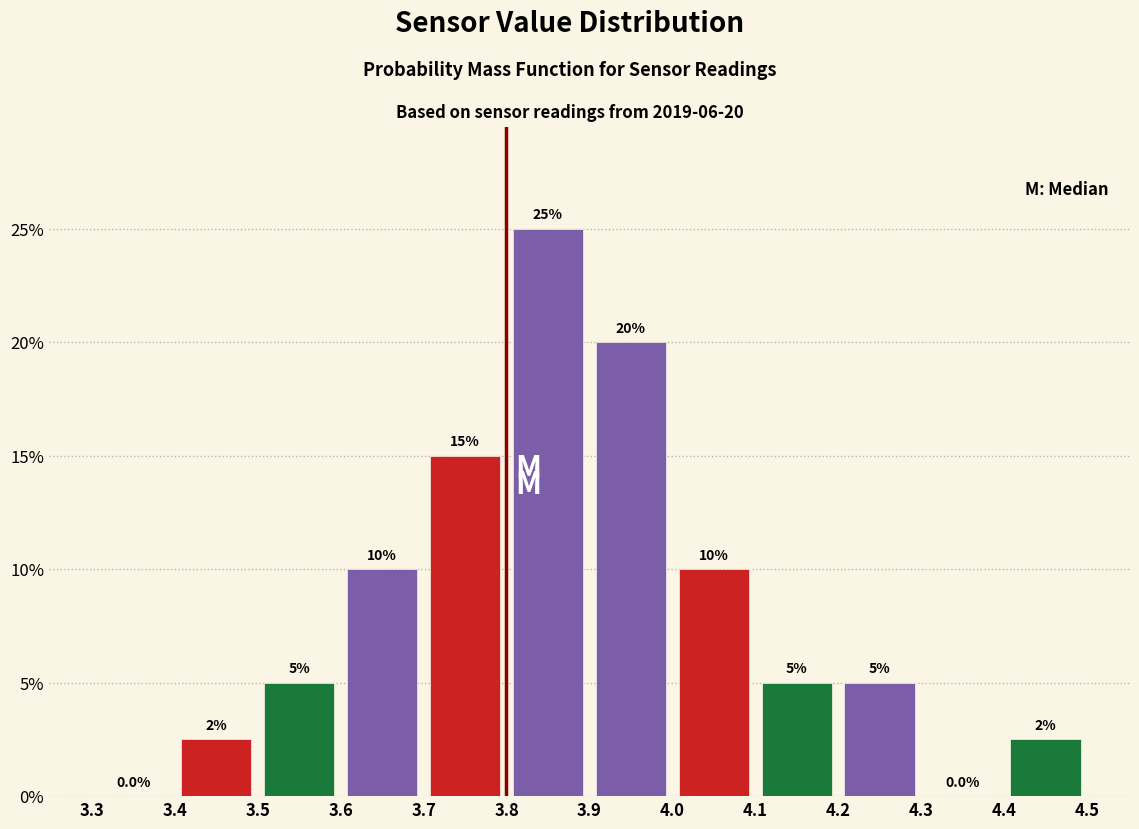

Over which range of the x-axis is the bar tallest?

3.8 to 3.9